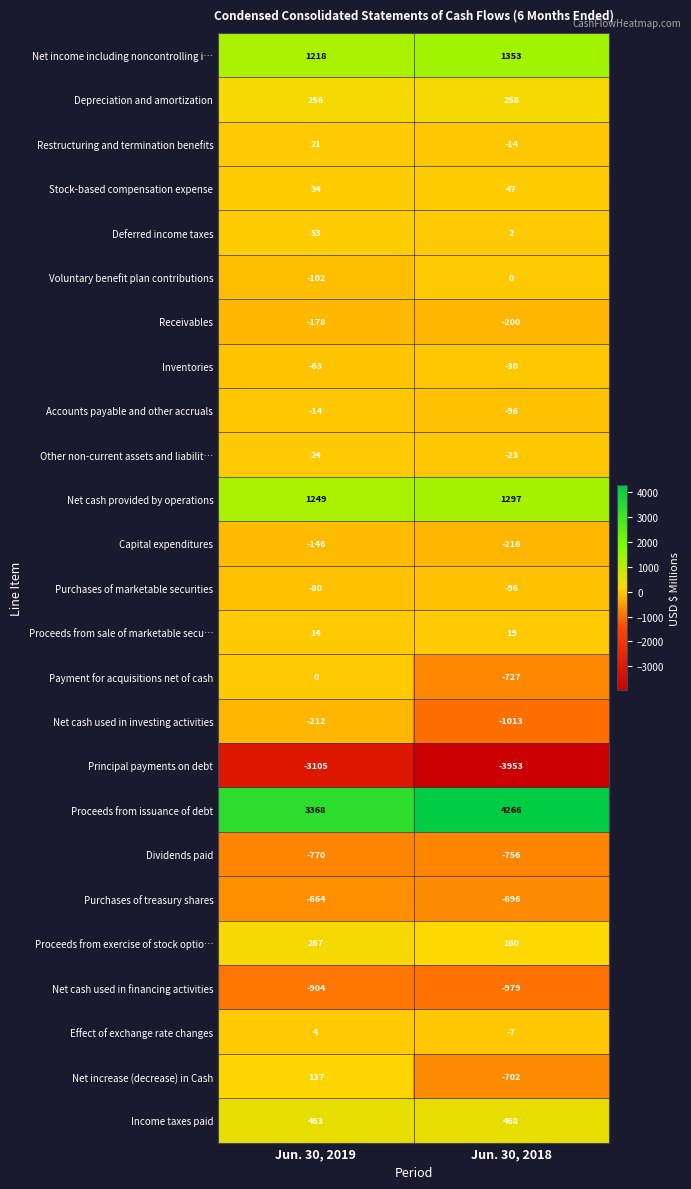

Is it true that Voluntary benefit plan contributions equals 52 at Jun. 30, 2018?

False